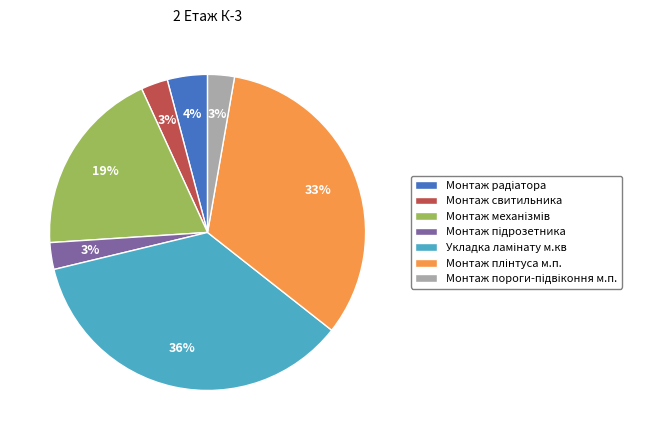

To the nearest percent, what percentage of the pie is Монтаж свитильника?

3%